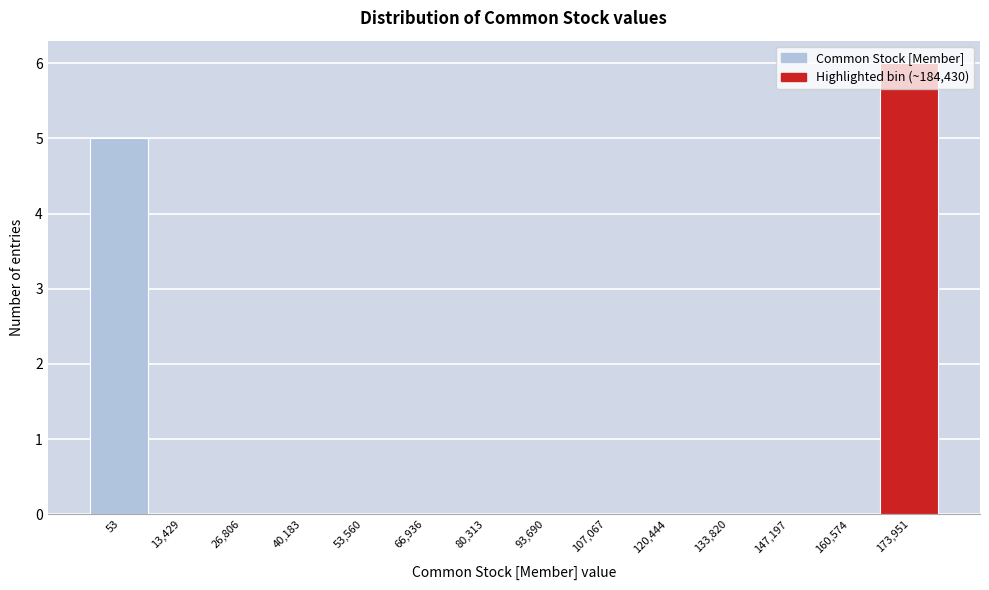

What is the sum of all values?

11